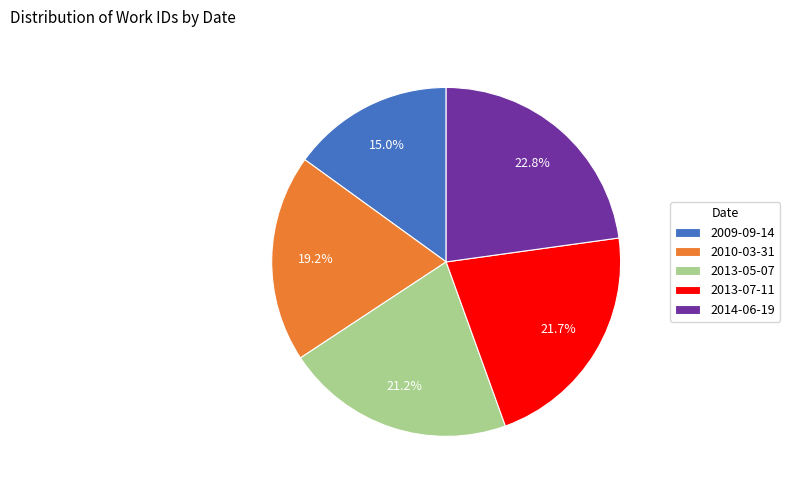

Which slice is the smallest?

2009-09-14